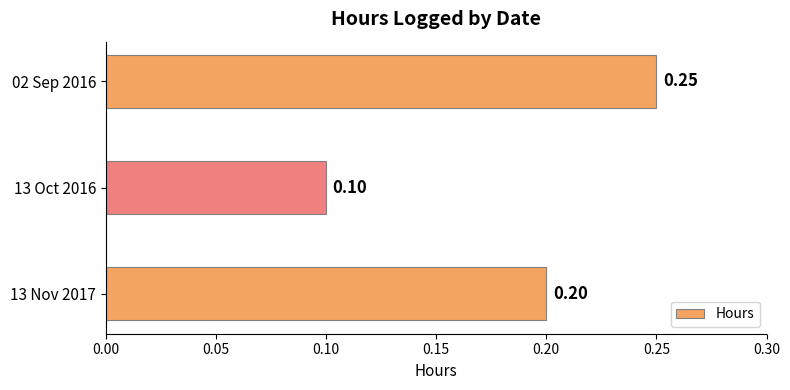

What is the sum of the values at 02 Sep 2016 and 13 Nov 2017?

0.5